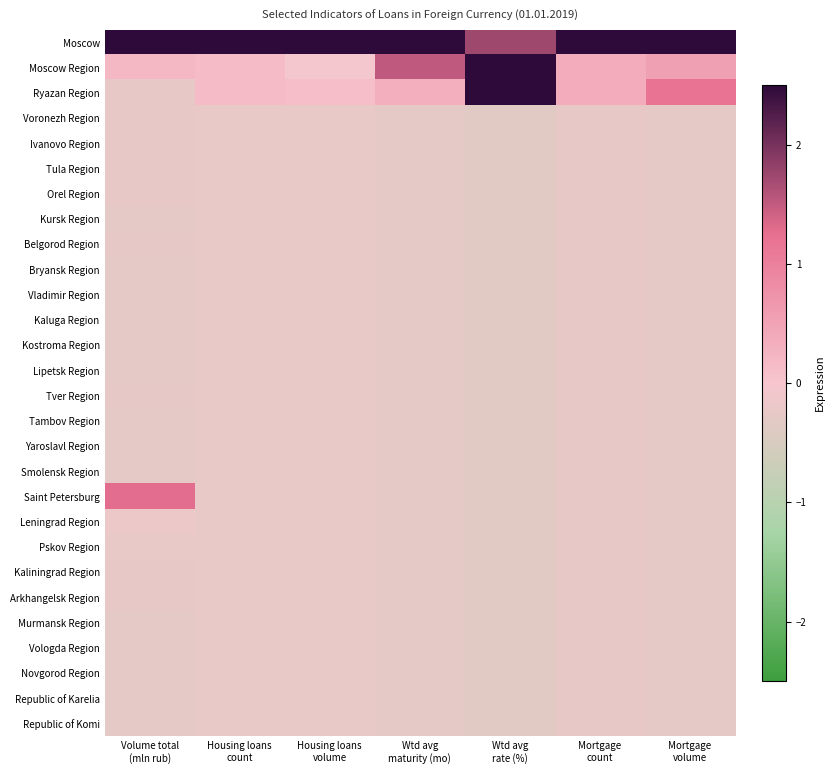

What is the maximum value shown in the chart?

2.5